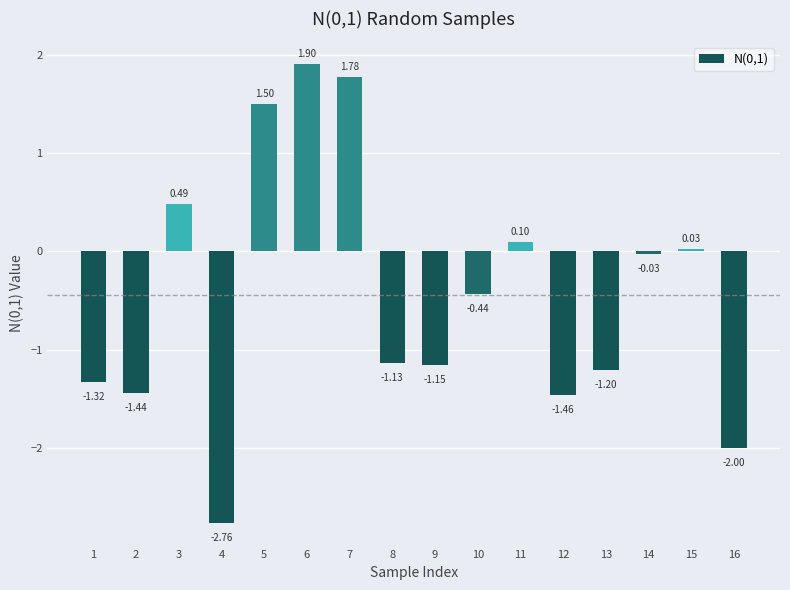

What is the change in value from 6 to 10?

-2.3